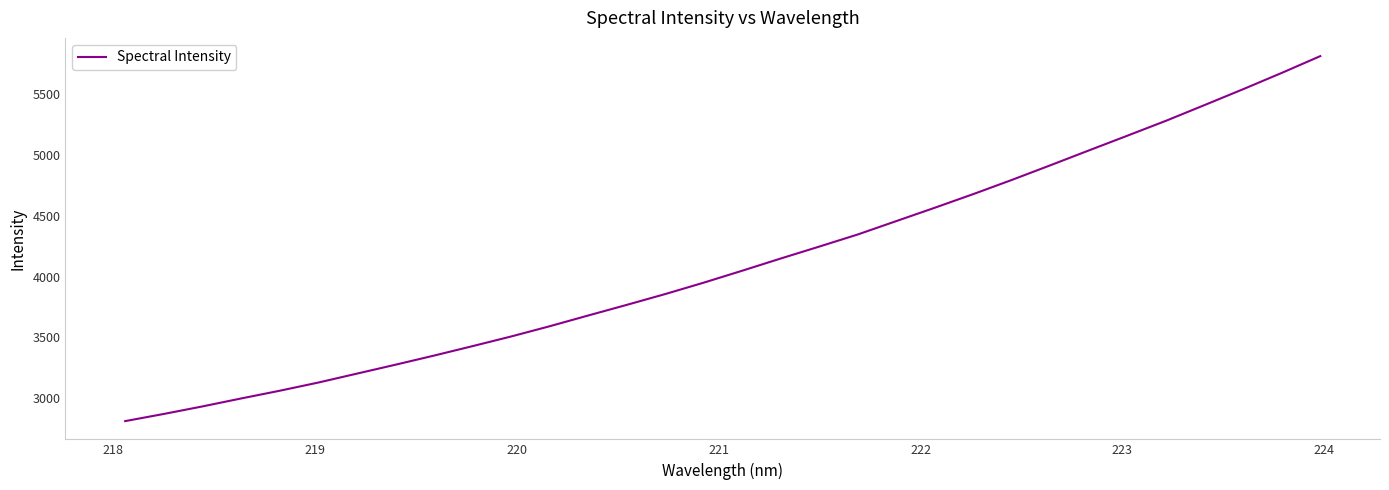

What is the maximum value shown in the chart?

5815.8